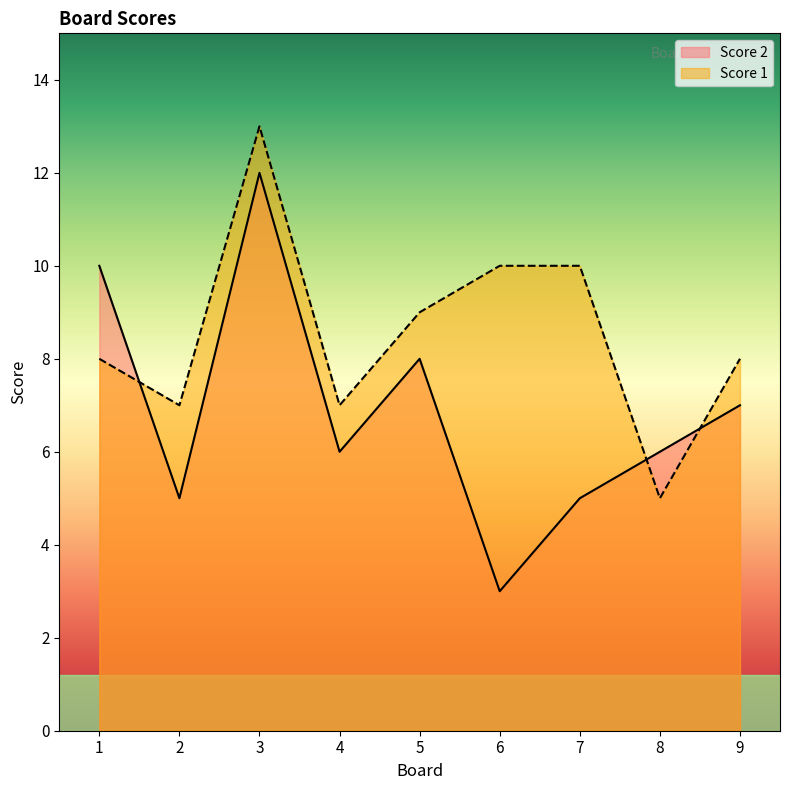

At which category does Score 2 reach its first local valley?

2